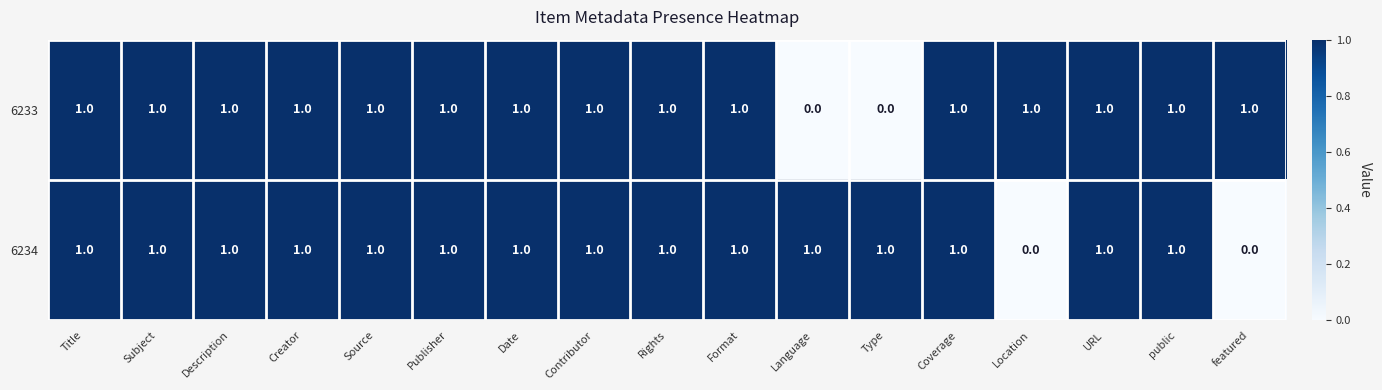

What is the sum of all 6234 values?

15